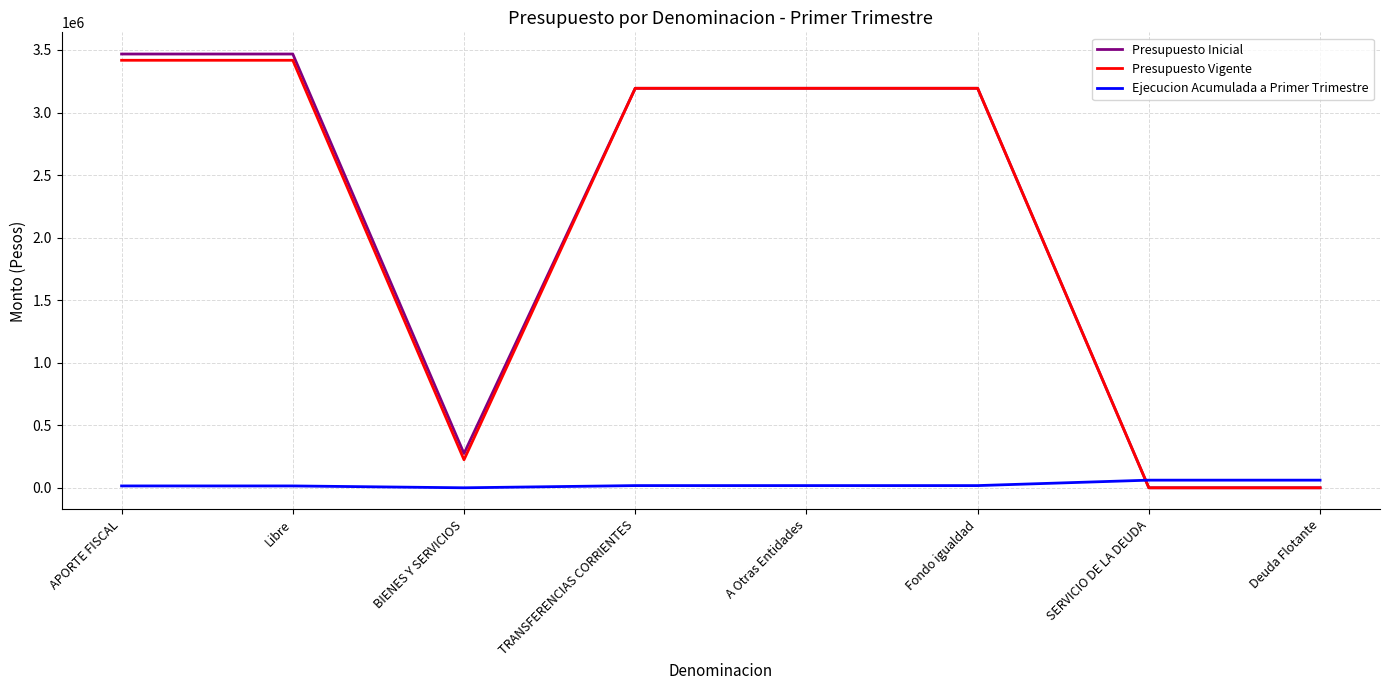

How many intersections are there between Ejecucion Acumulada a Primer Trimestre and Presupuesto Inicial?

1